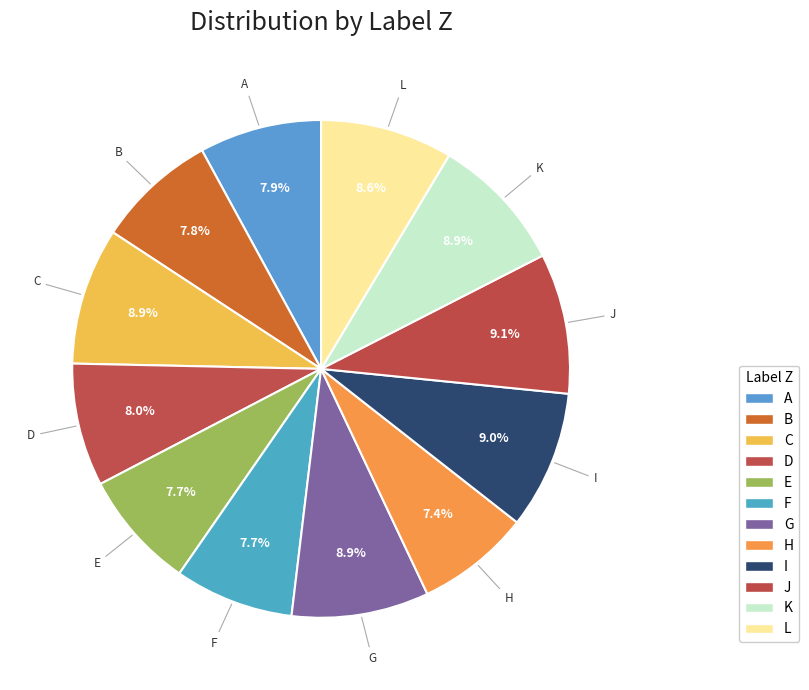

What percentage is the D slice, to the nearest percent?

8%